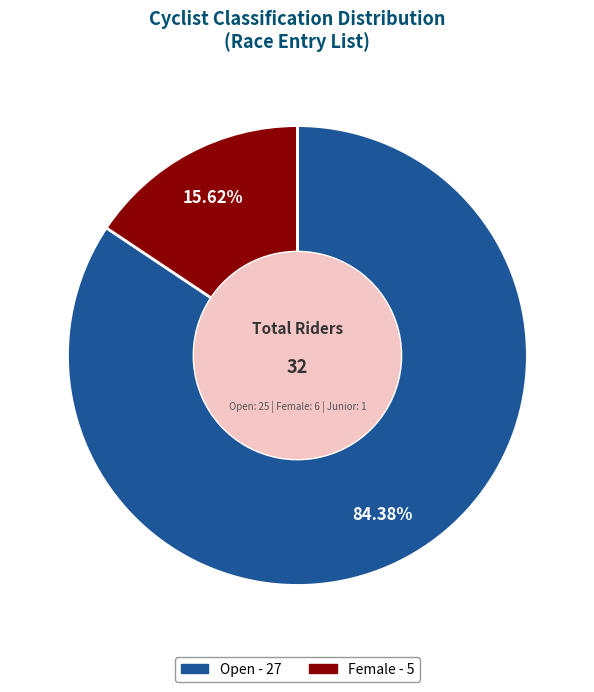

To the nearest percent, what is the difference between the largest and smallest slice percentages?

69%